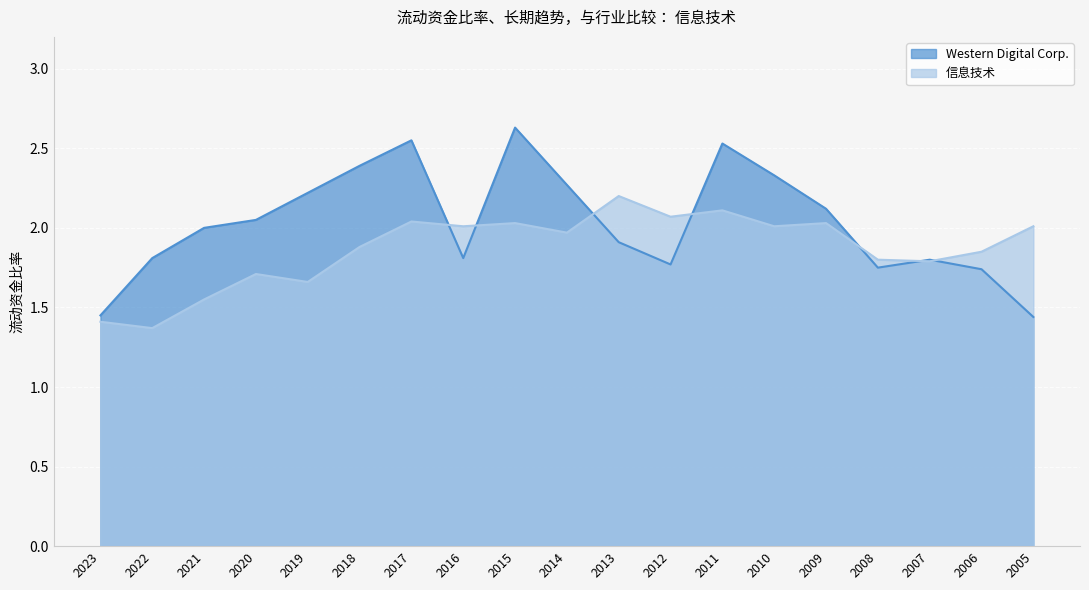

What is the value of the Western Digital Corp. point at the 15th from the left?

2.1